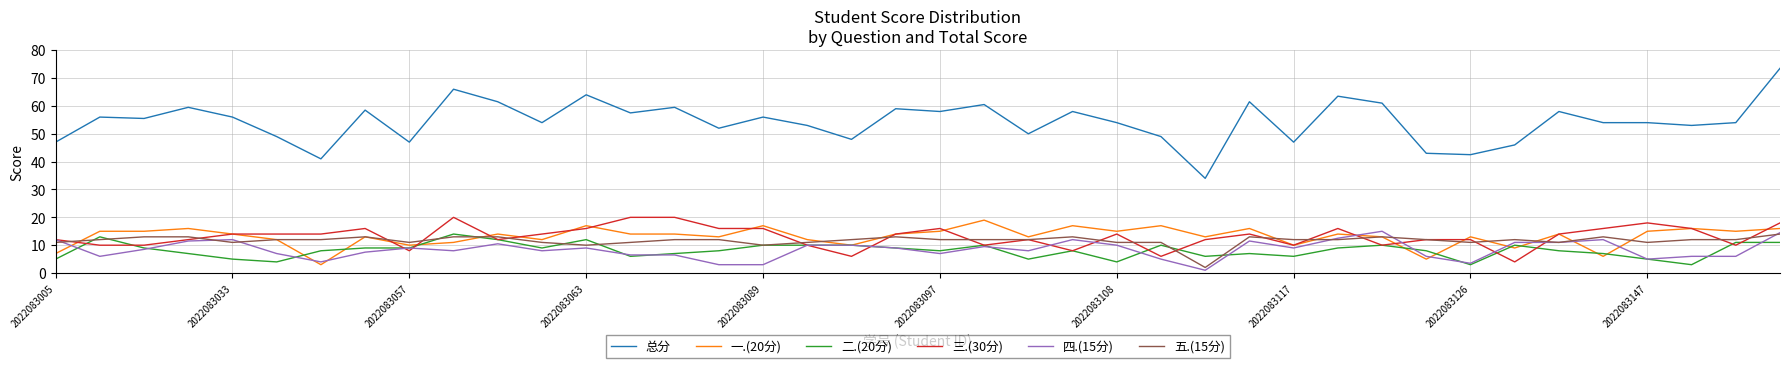

What is the maximum value shown in the chart?

73.5